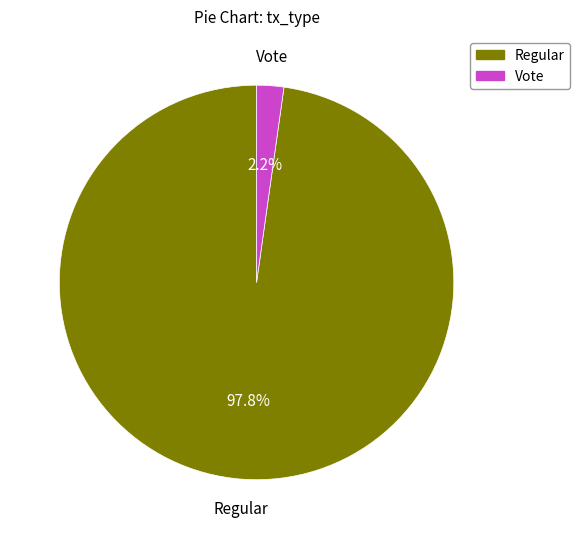

To the nearest percent, what is the difference between the Regular and Vote slice percentages?

96%